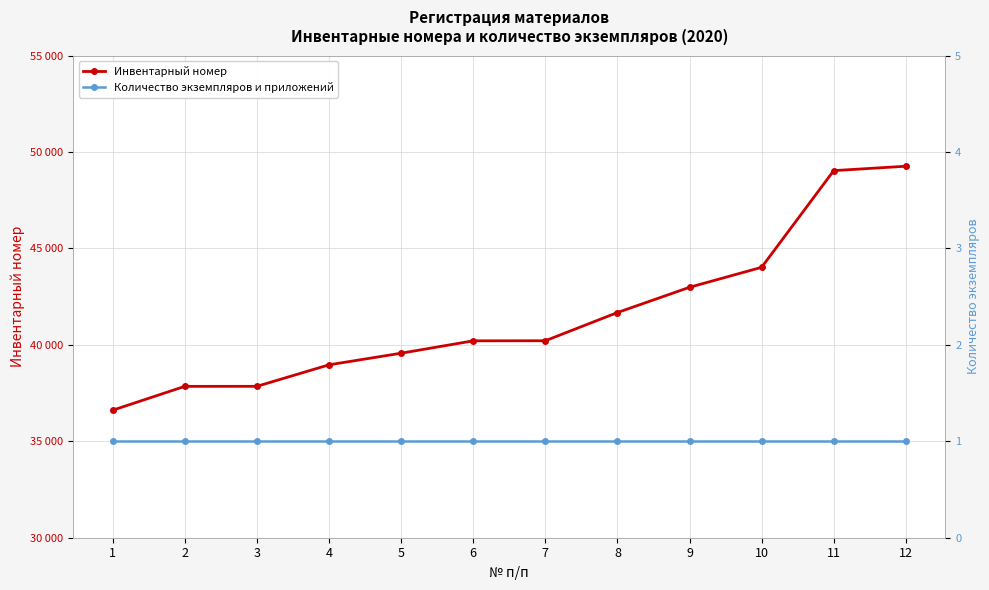

Rank the categories by Инвентарный номер value from highest to lowest.

12, 11, 10, 9, 8, 7, 6, 5, 4, 3, 2, 1